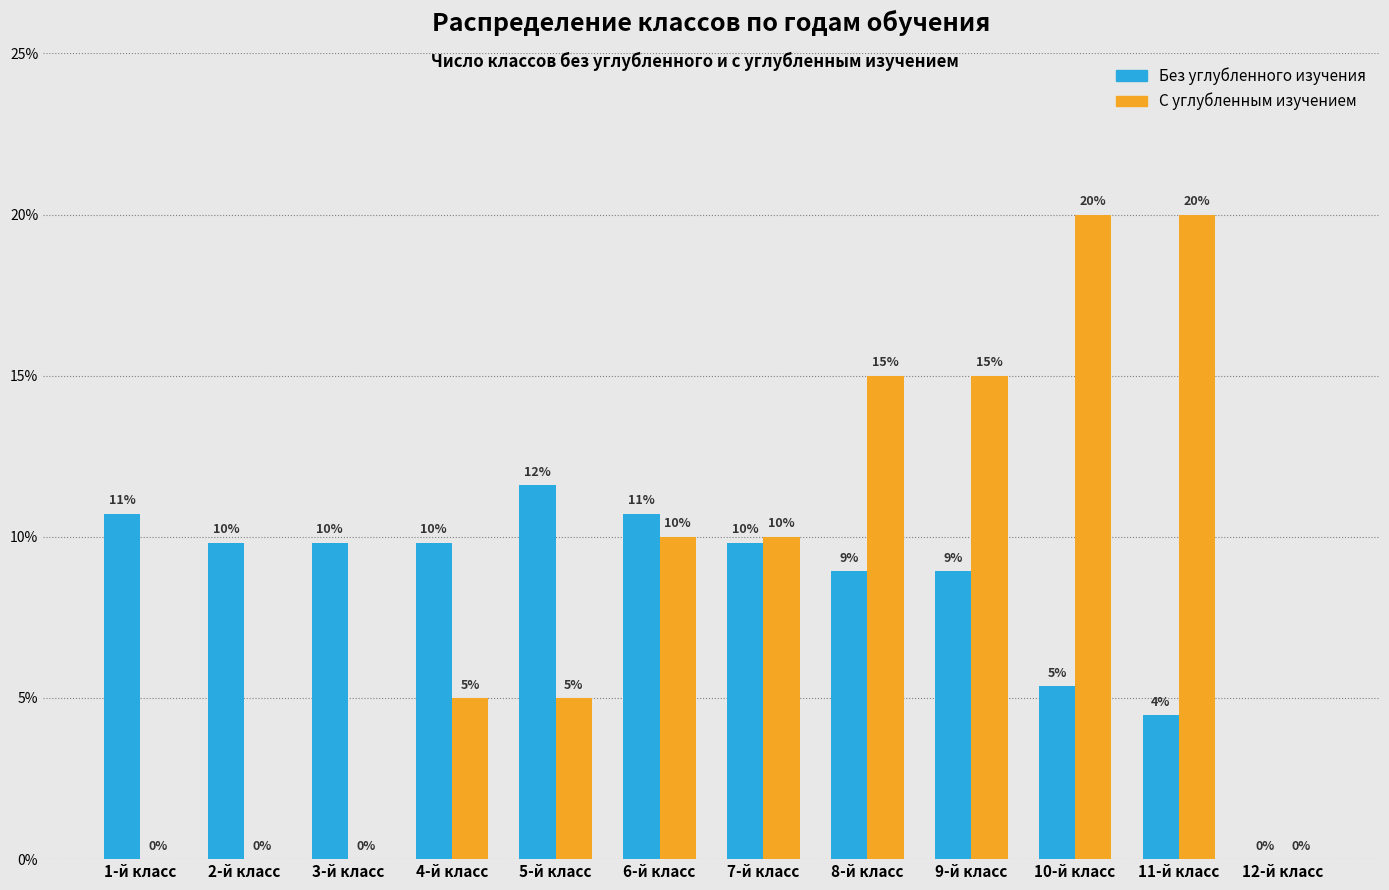

Is the value of С углубленным изучением at 8-й класс greater than the value of Без углубленного изучения at 9-й класс?

Yes